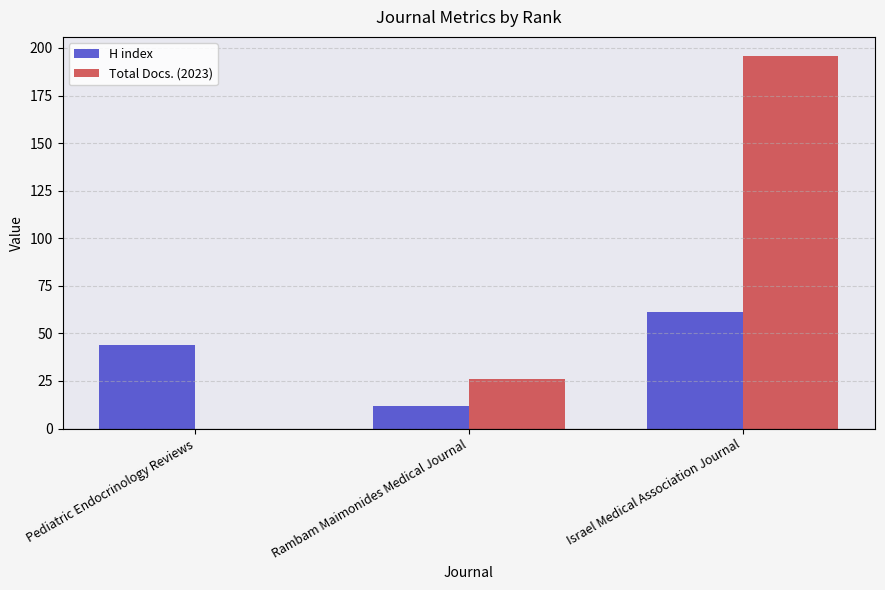

What value does the H index series have at Israel Medical Association Journal, to the nearest 10?

60